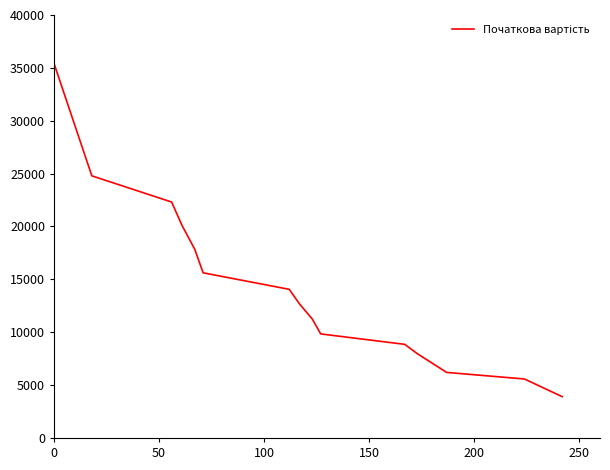

What is the difference between the maximum and minimum values?

31510.3